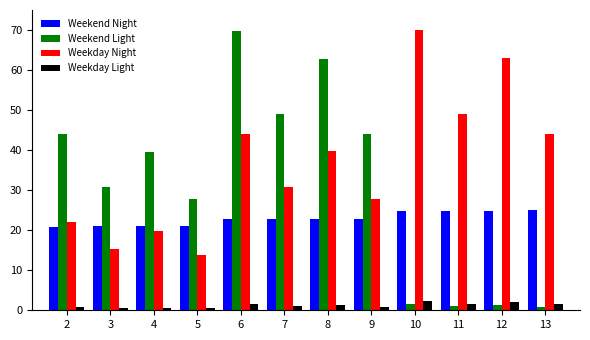

How many bars are there in each group?

4